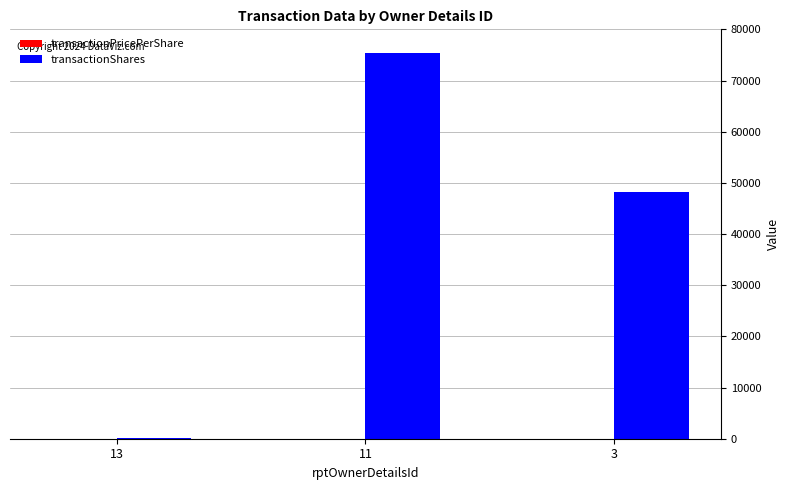

What is the maximum value for transactionShares?

75469.0